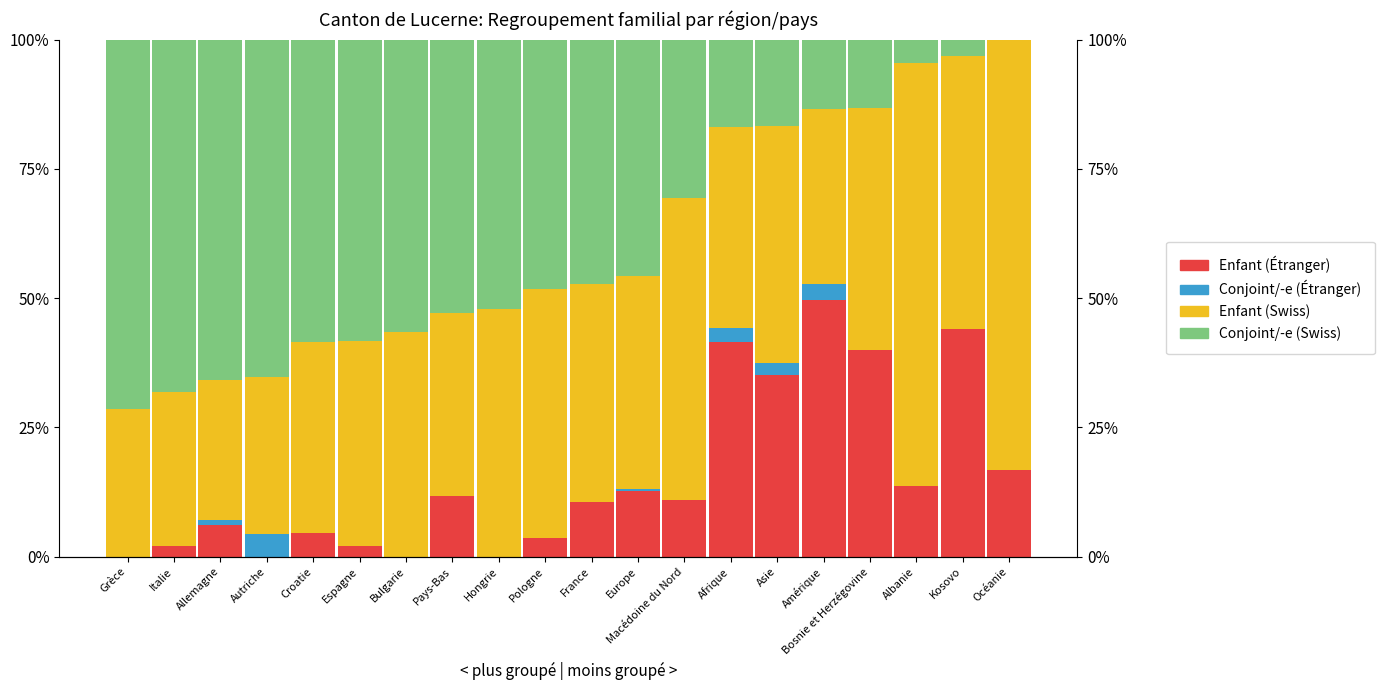

At which category is the sum across all series the highest?

Italie